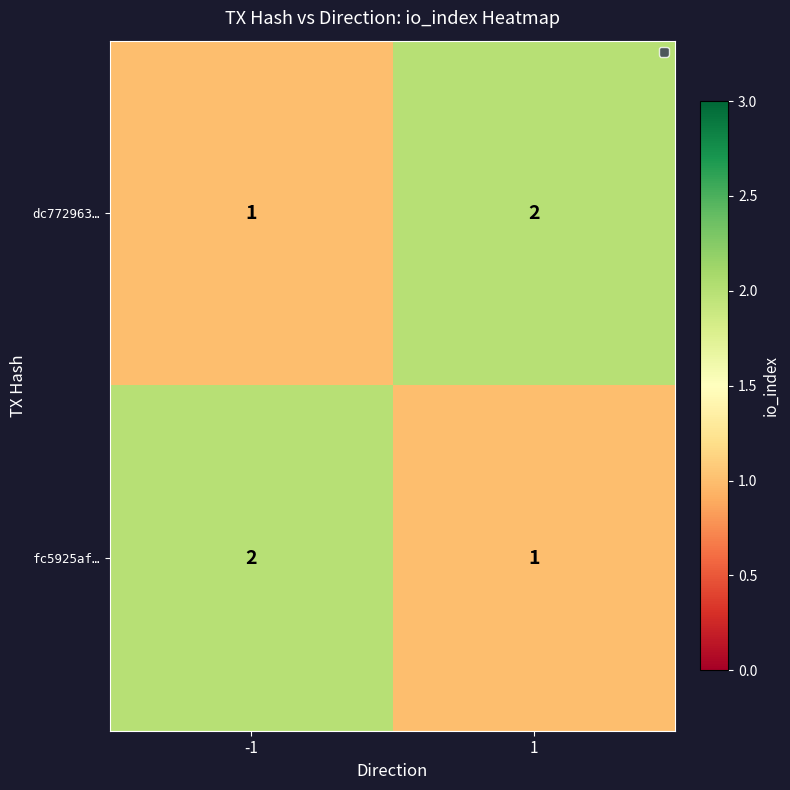

List the labels in order of dc772963… value, smallest first.

-1, 1